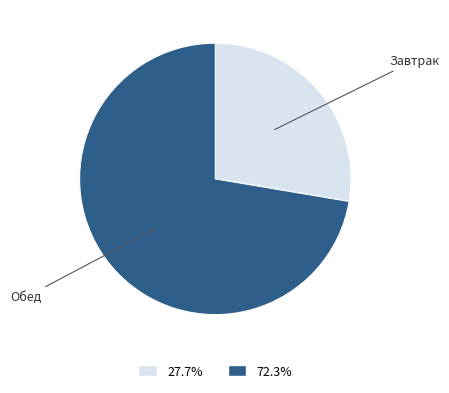

Do Обед and Завтрак together represent more than half of the pie?

Yes